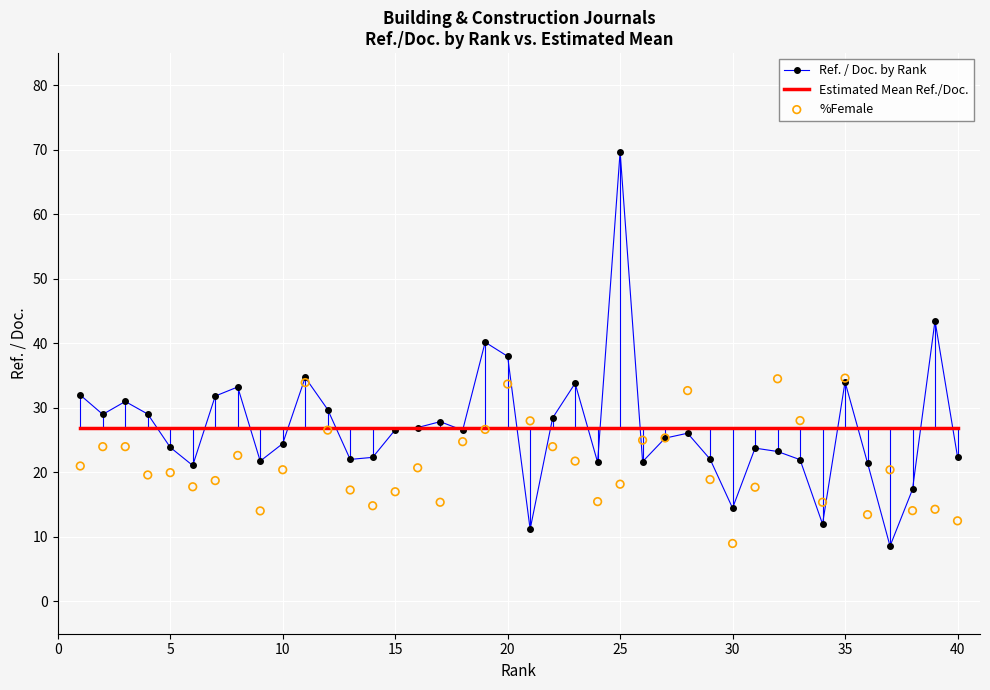

Which series reaches the minimum Y coordinate?

Ref. / Doc. by Rank